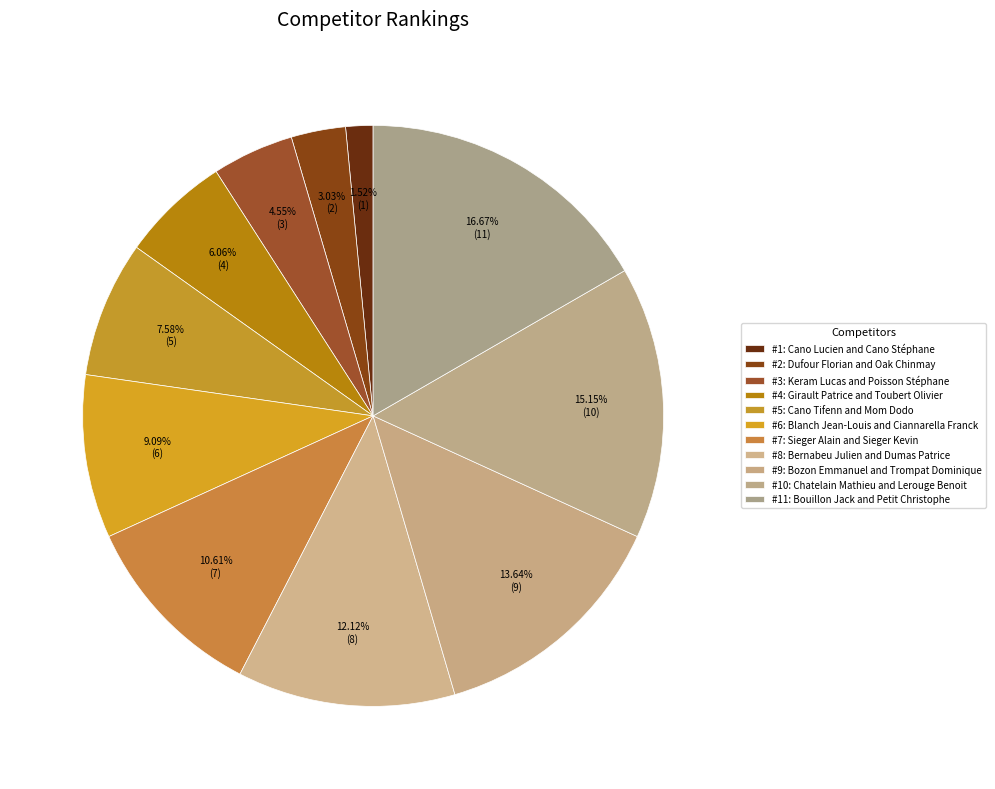

How many segments does this pie chart have?

11